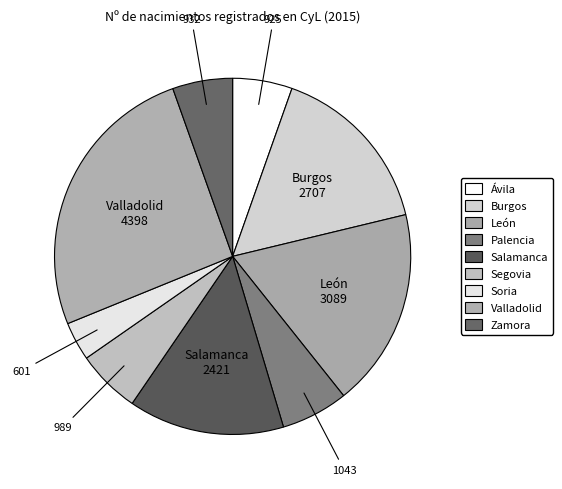

To the nearest percent, what percentage of the pie is Palencia?

6%